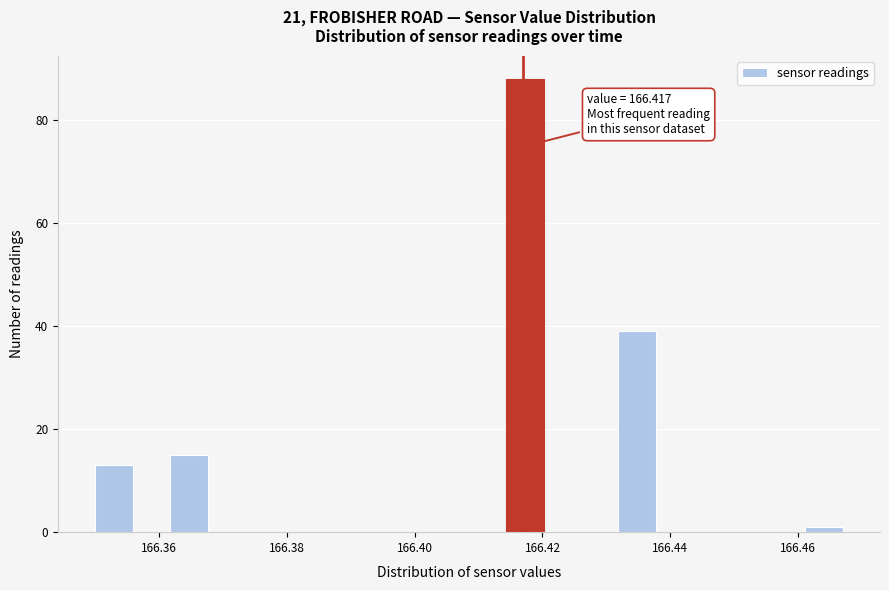

Around what value on the x-axis is the tallest bar? Give the approximate position of its centre, as read against the axis.

166.418